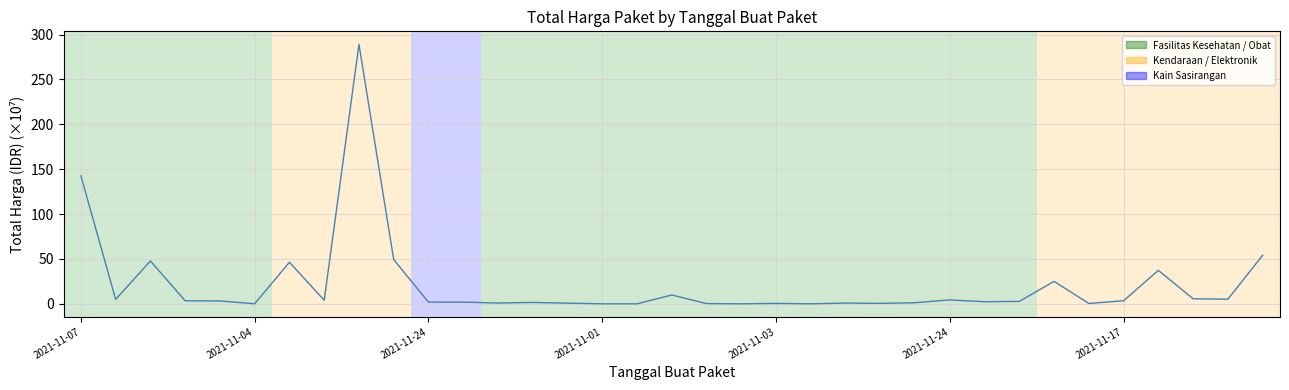

What is the difference between the maximum and minimum values?

289.2